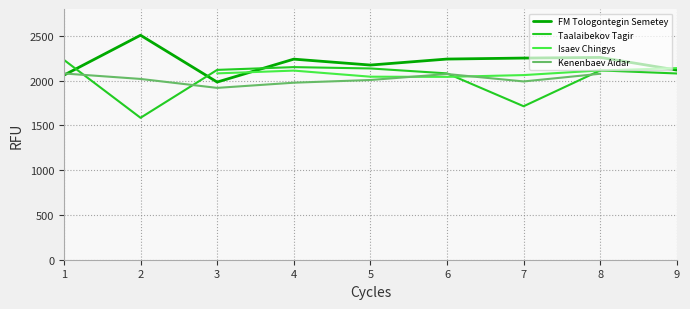

In Isaev Chingys, how many points are higher than both neighbors (excluding endpoints)?

1